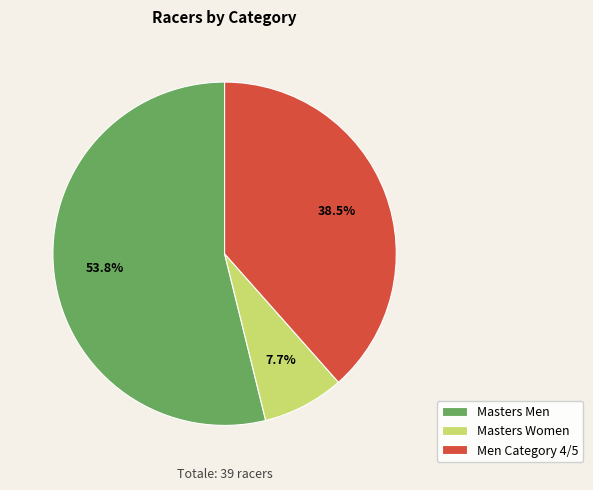

Count the number of slices in the pie.

3